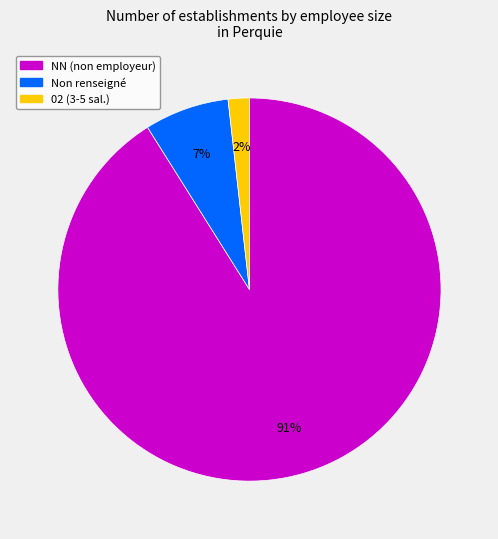

The NN (non employeur) slice represents 99% of the pie. True or false?

False